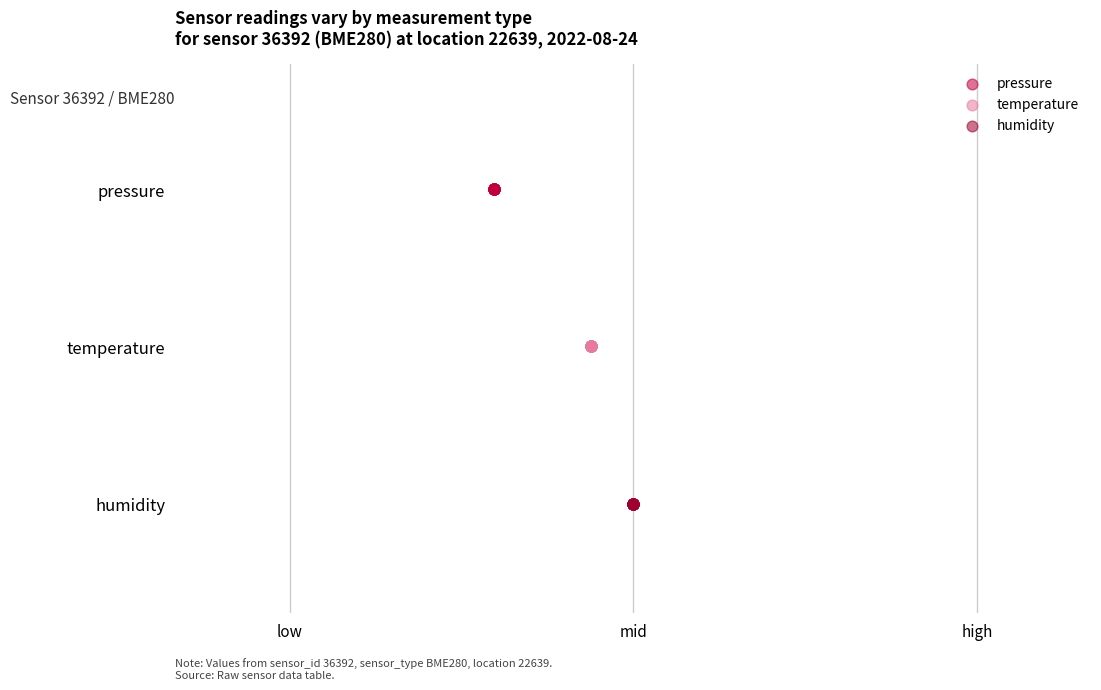

What are all the series names shown in the legend?

pressure, temperature, humidity